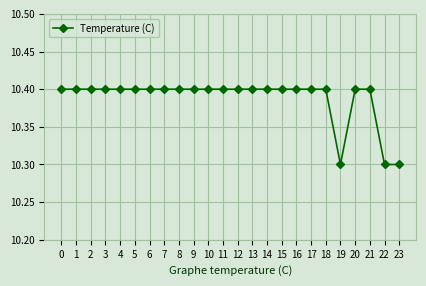

What is the value of the 5th point from the left?

10.4